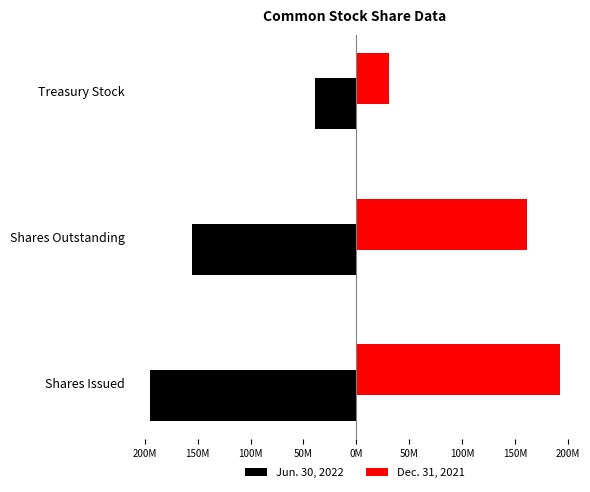

Rank the series by their maximum value, from lowest to highest.

Jun. 30, 2022, Dec. 31, 2021